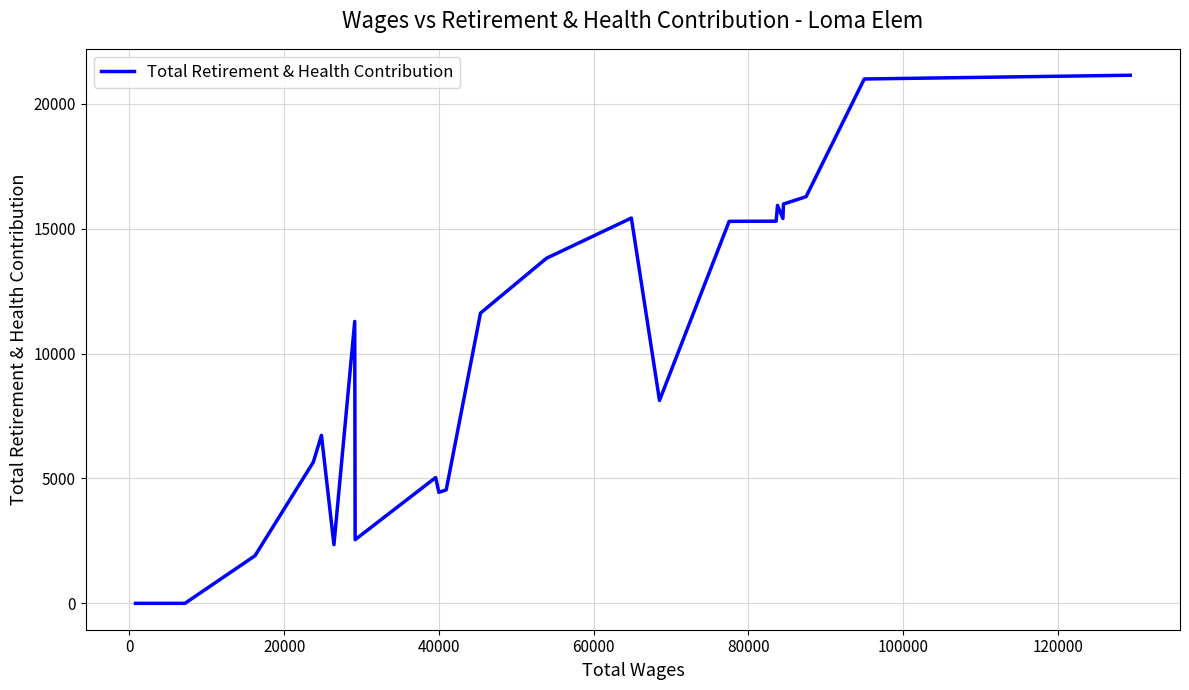

How many values are below 5656?

16